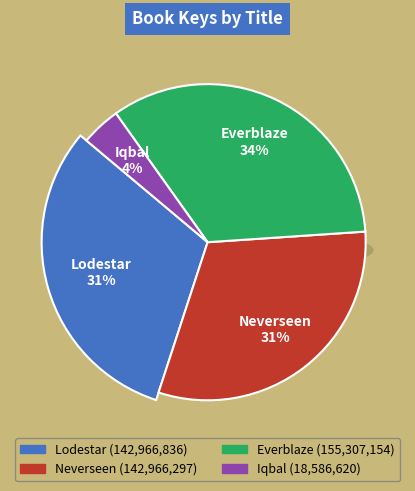

What is the ratio of the value at Everblaze to the value at Lodestar?

1.1